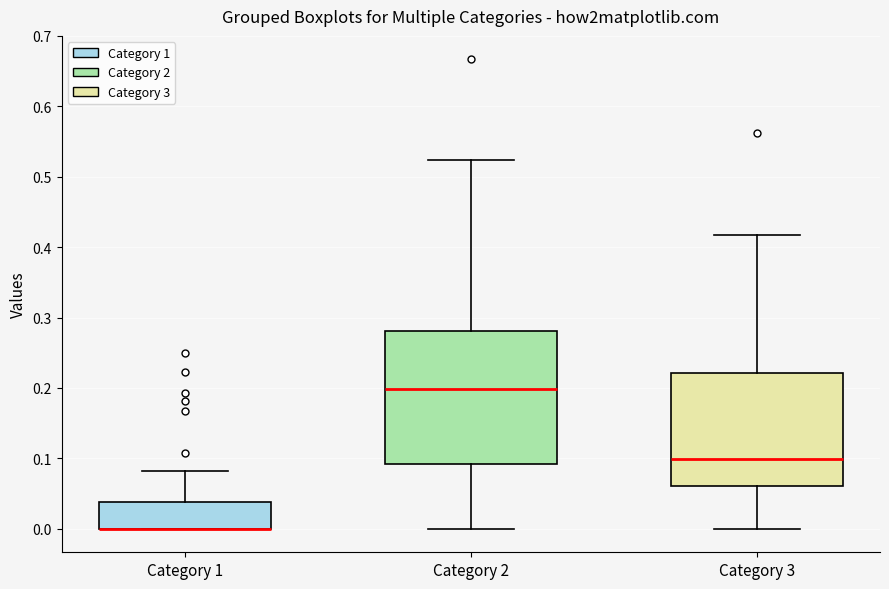

Reading left to right, read every box against the y-axis: the position of its median line, the range the box covers, and the ends of its whiskers. The values are not printed on the chart, so give them approximately, as read against the axis.

Category 1: median 0.00 (drawn on the box's lower edge), box 0.00 to 0.04, whiskers 0.00 to 0.08
Category 2: median 0.20, box 0.09 to 0.28, whiskers 0.00 to 0.52
Category 3: median 0.10, box 0.06 to 0.22, whiskers 0.00 to 0.42